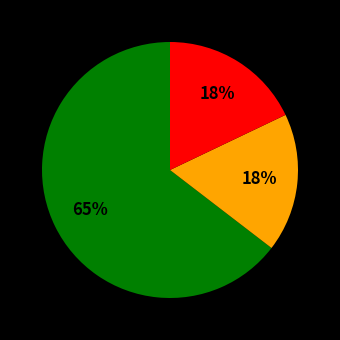

To the nearest percent, what is the average slice percentage?

33%